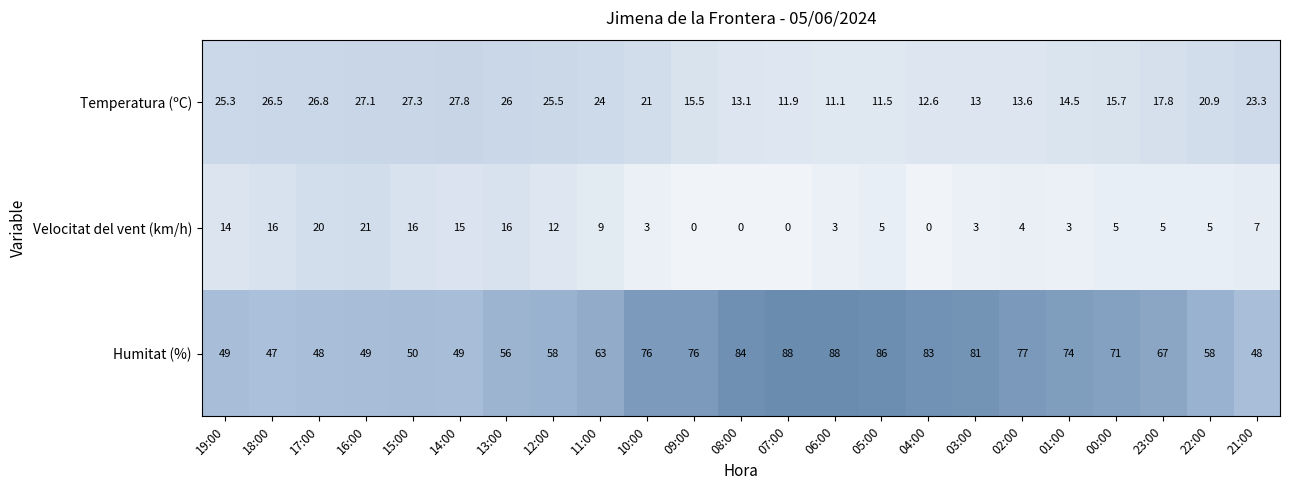

What is the greatest value displayed?

88.0